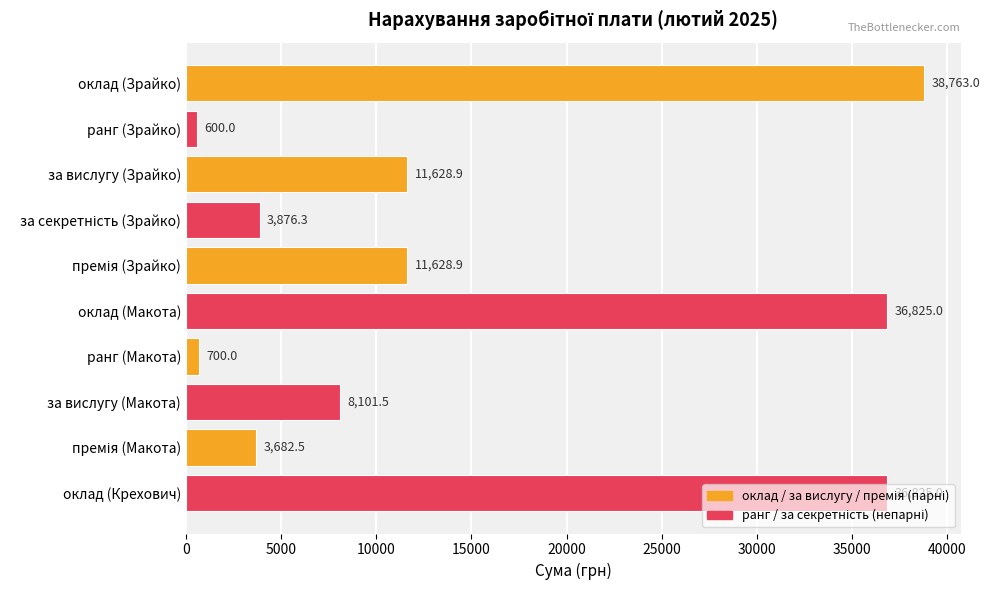

How many data points are above 11628?

5